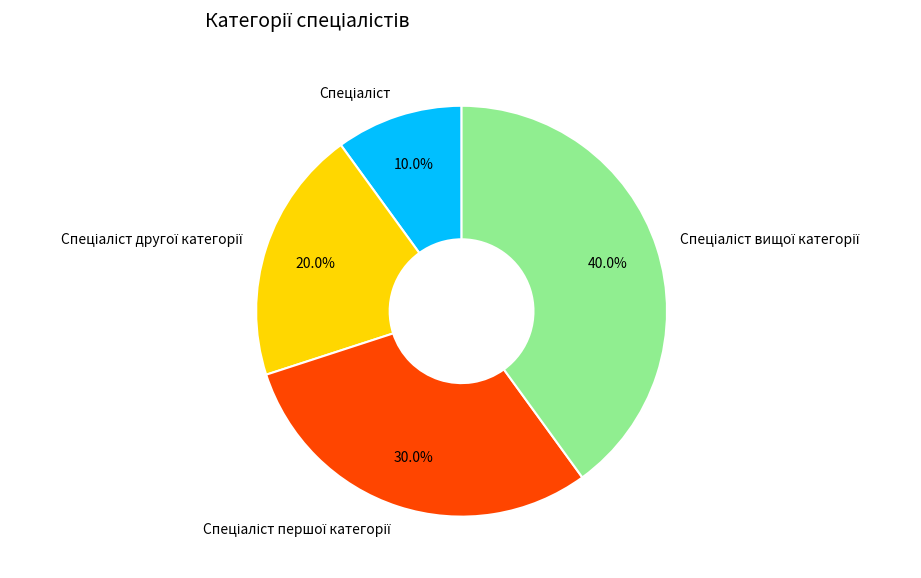

Does any single category account for the majority?

No